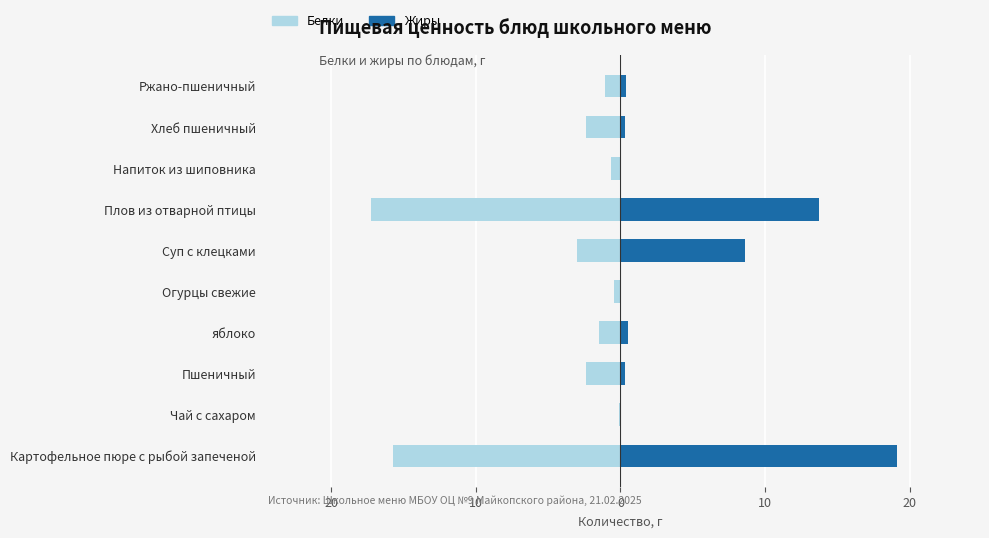

List the series in order of their peak value, highest first.

Жиры, Белки